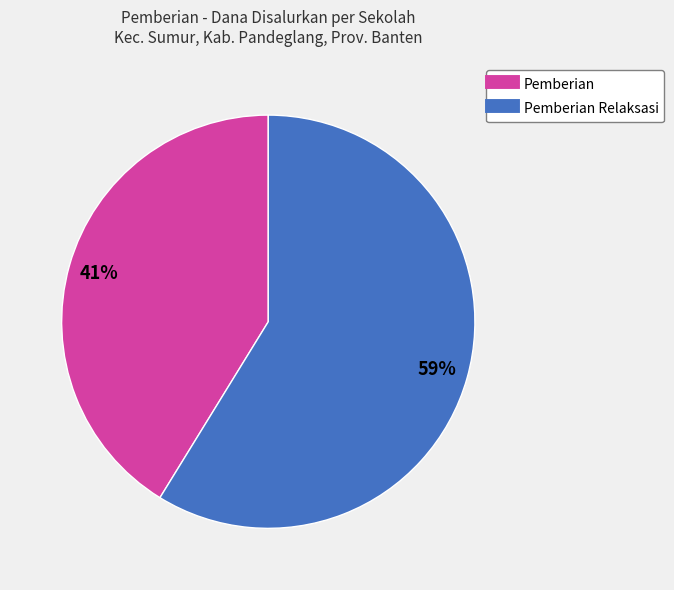

To the nearest percent, what is the average slice percentage?

50%